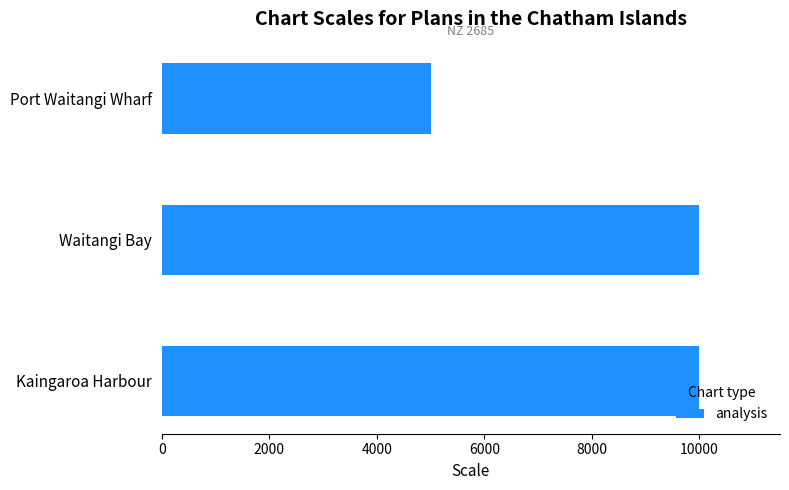

What is the sum of the values at Kaingaroa Harbour and Waitangi Bay?

20000